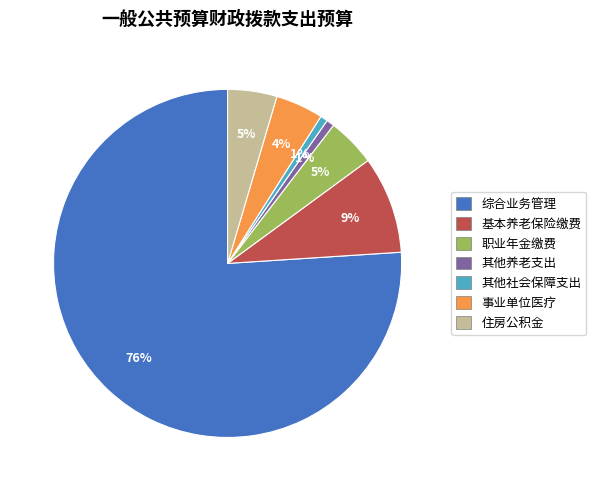

To the nearest percent, what portion does 事业单位医疗 represent?

4%